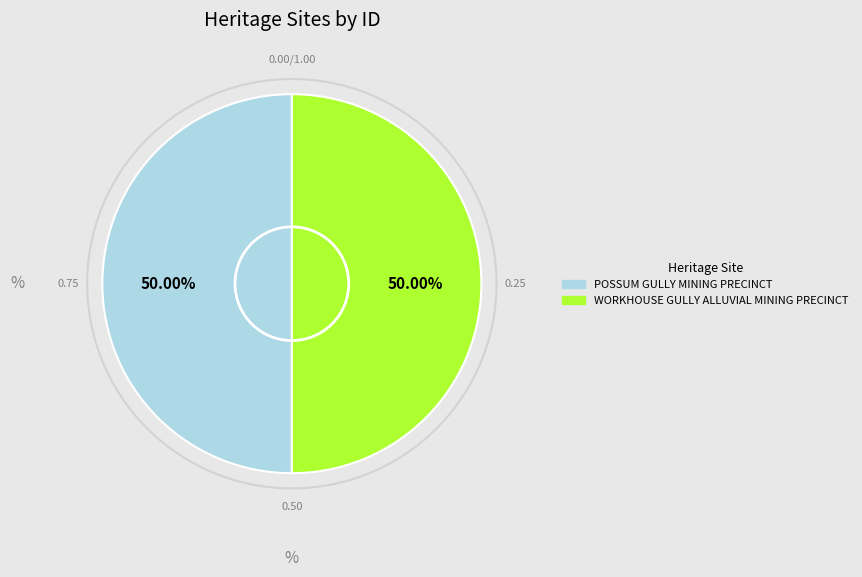

What is the total percentage of WORKHOUSE GULLY ALLUVIAL MINING PRECINCT and POSSUM GULLY MINING PRECINCT?

100.0%